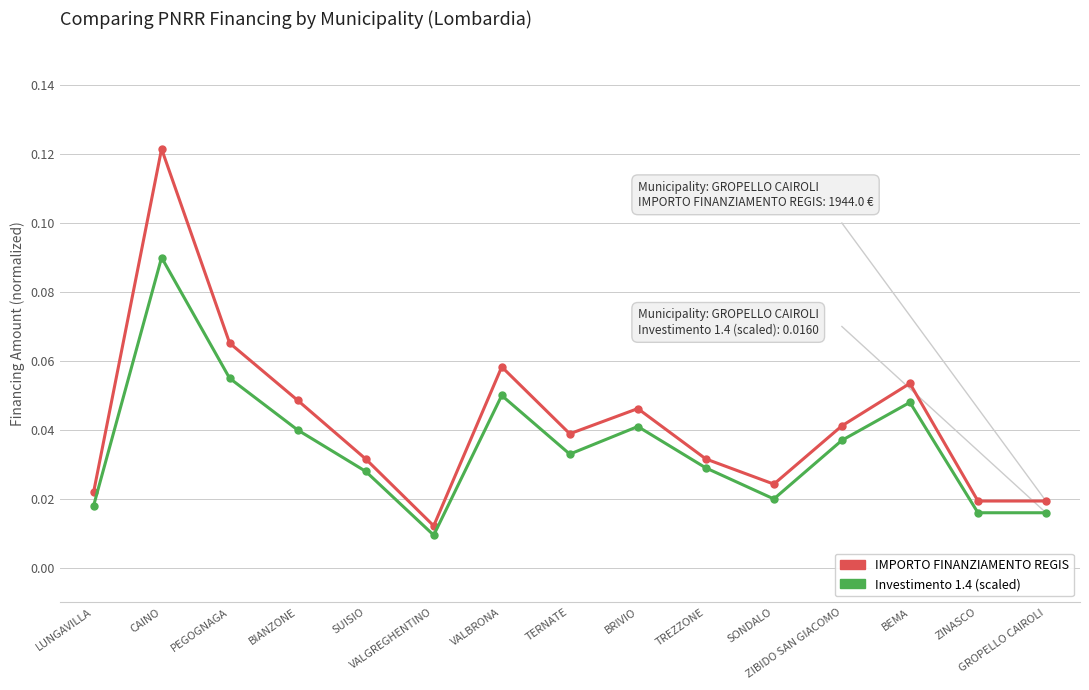

Rank the series by their average value, from lowest to highest.

Investimento 1.4 (scaled), IMPORTO FINANZIAMENTO REGIS